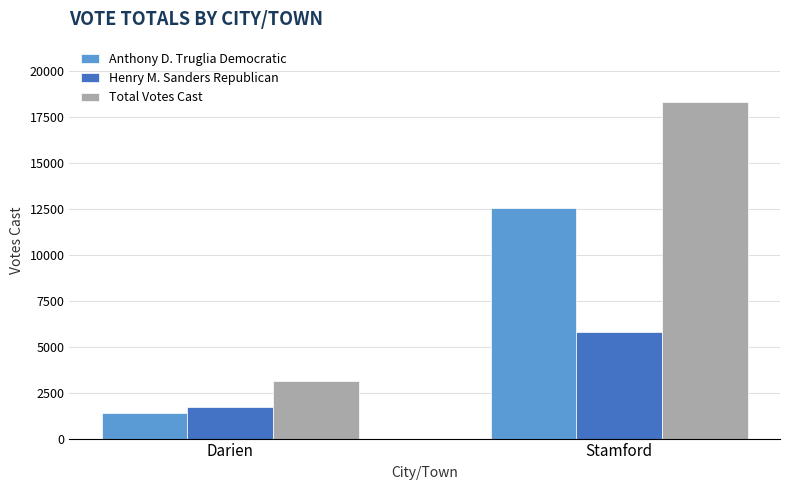

What is the difference between the Anthony D. Truglia Democratic values at Darien and Stamford?

11125